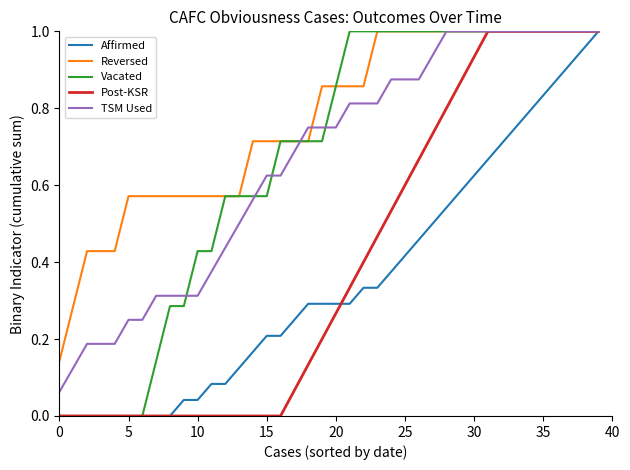

Which series has the largest total across all categories?

Reversed